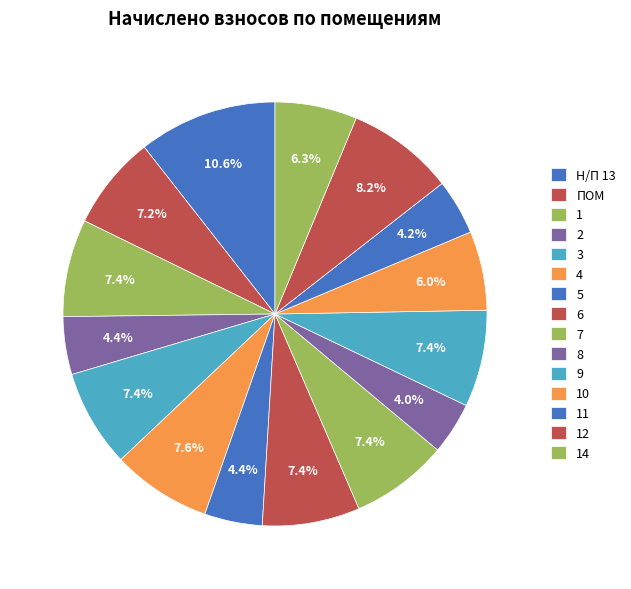

Count the number of slices in the pie.

15